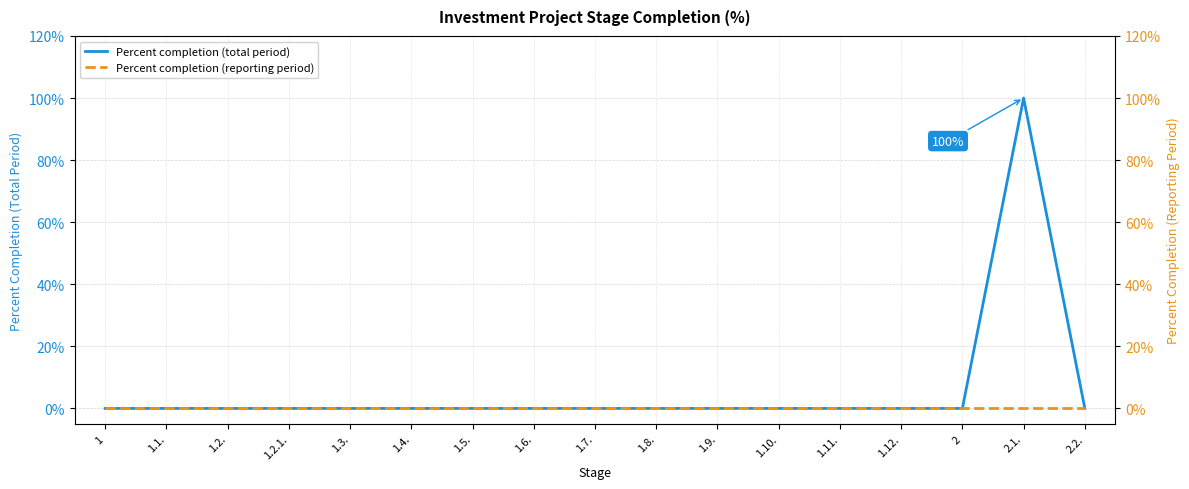

Rank the series at 1.2.1. from lowest to highest value.

Percent completion (total period), Percent completion (reporting period)